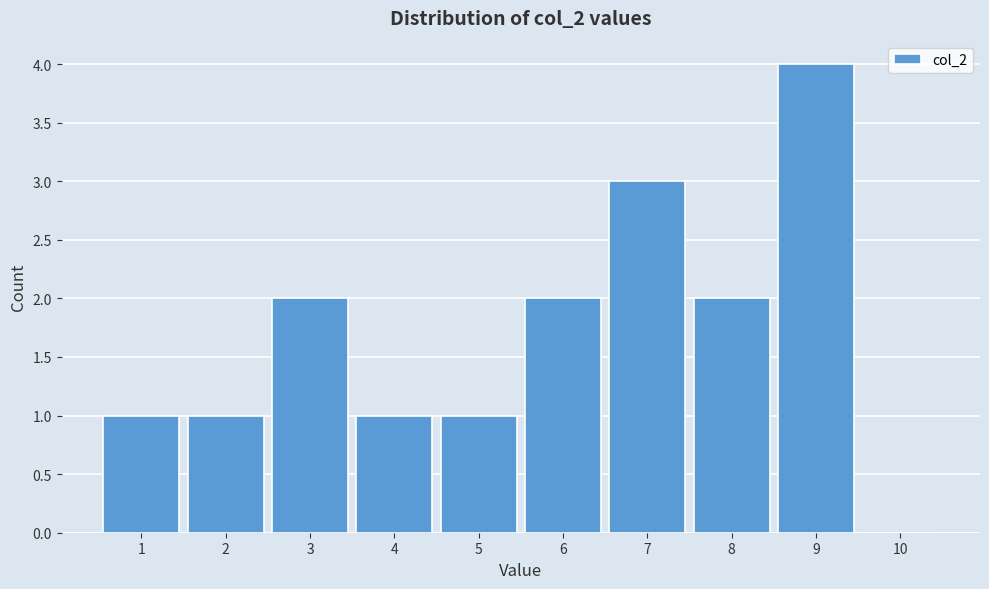

What is the height of the bar covering 7.5 to 8.5 on the x-axis? The values are not printed on the chart, so give them approximately, as read against the axis.

2